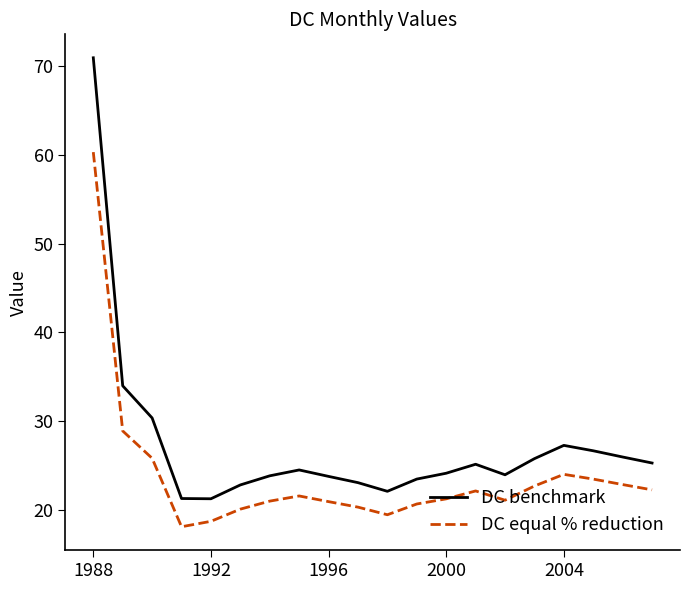

What is the average value of the DC equal % reduction series?

23.7